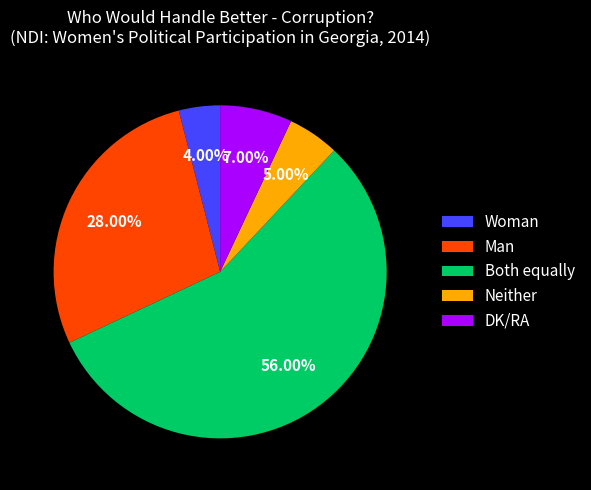

True or false: Both equally accounts for 56% of the total.

True